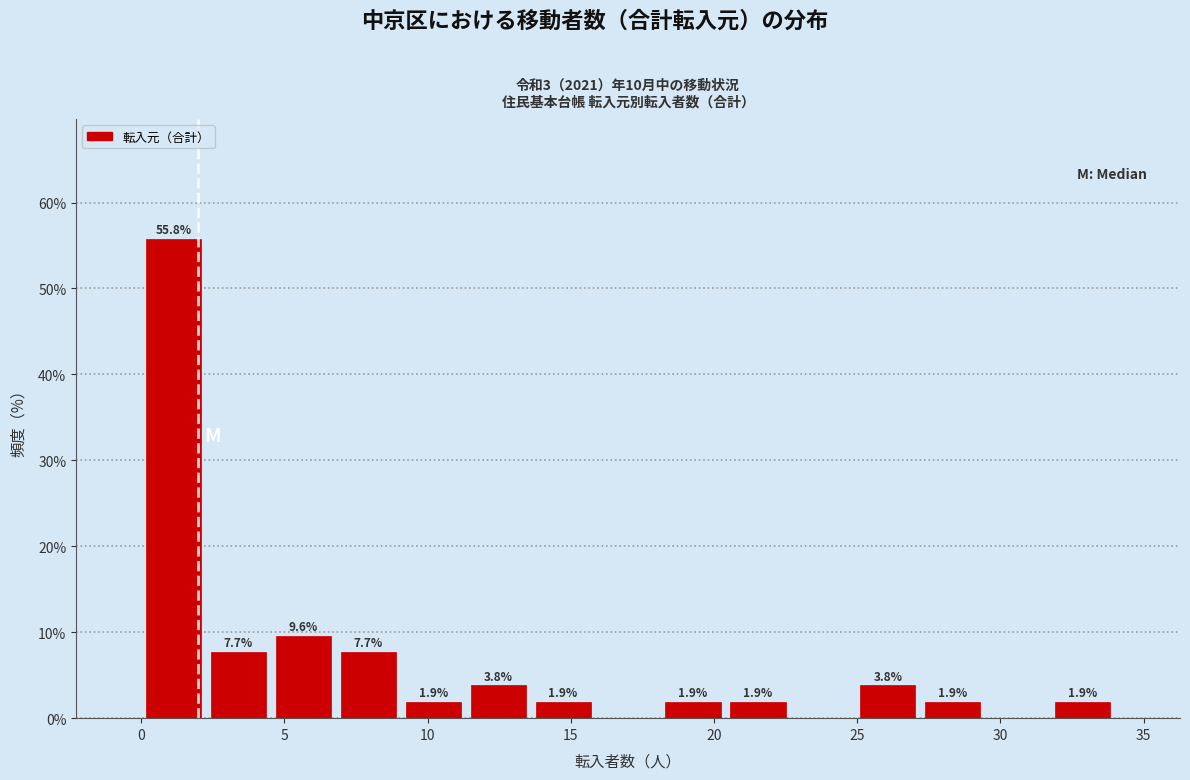

Which range on the x-axis has the tallest bar?

0.0 to 2.5